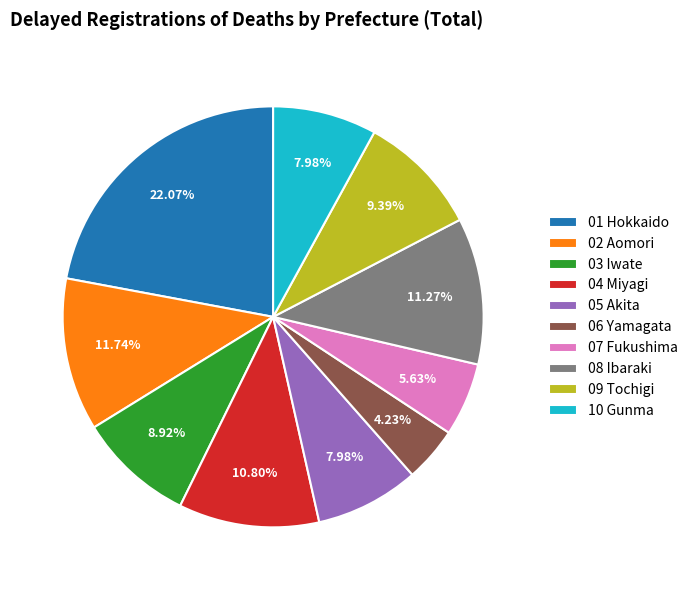

Which category has the biggest portion of the pie?

01 Hokkaido